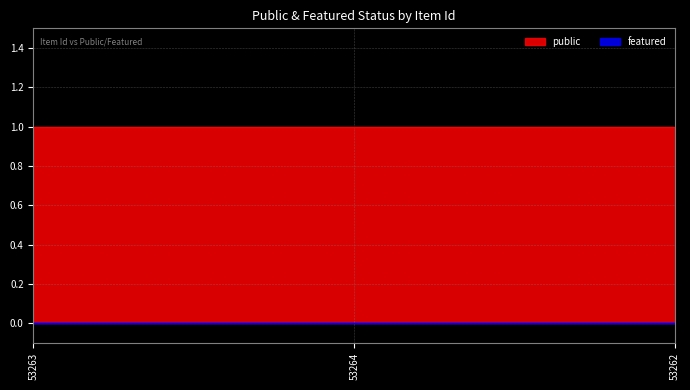

What is the sum of all public values?

3